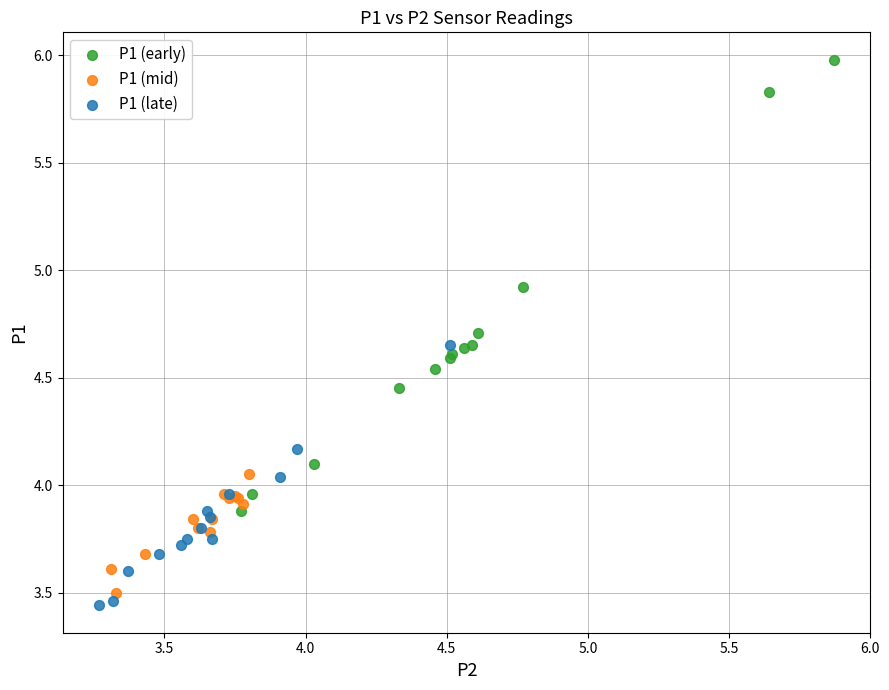

What are all the series names shown in the legend?

P1 (early), P1 (mid), P1 (late)